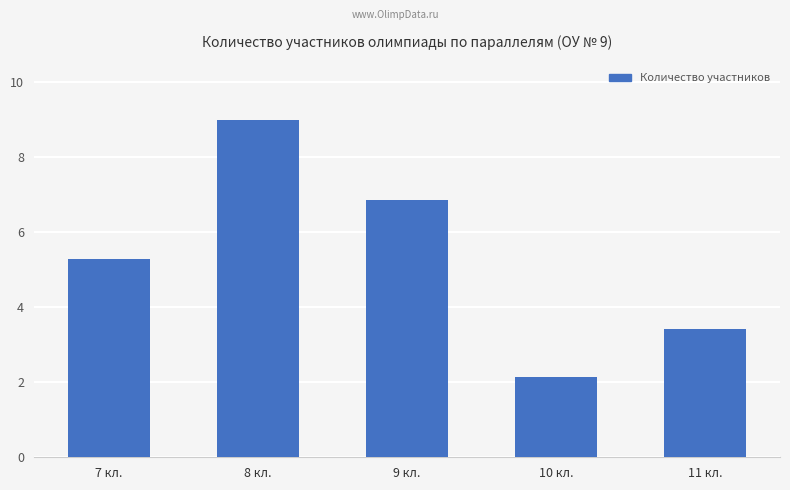

Rank the categories by value from highest to lowest.

8 кл., 9 кл., 7 кл., 11 кл., 10 кл.